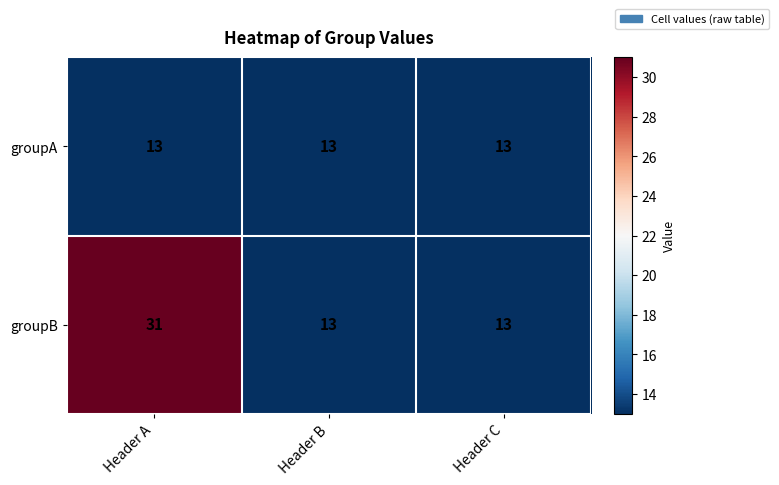

Which category has the highest value in the groupB series?

Header A